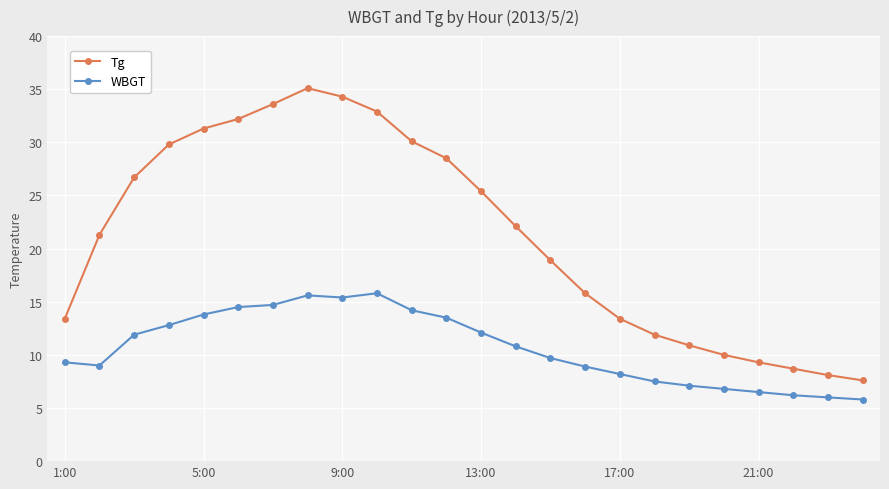

True or false: WBGT and Tg intersect in this chart.

False